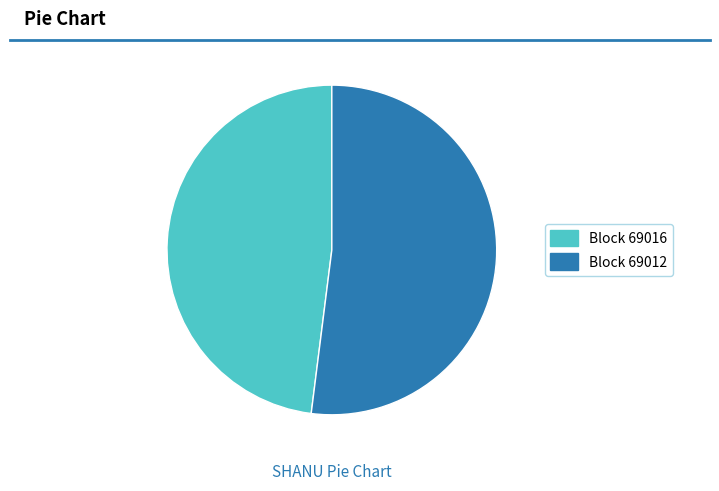

Is there a majority slice in this chart?

Yes